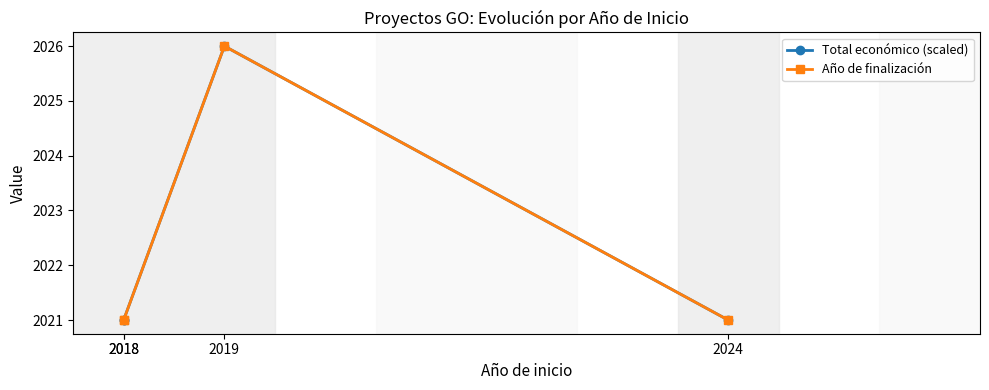

Which series changed the most between 2018 and 2024?

Total económico (scaled)